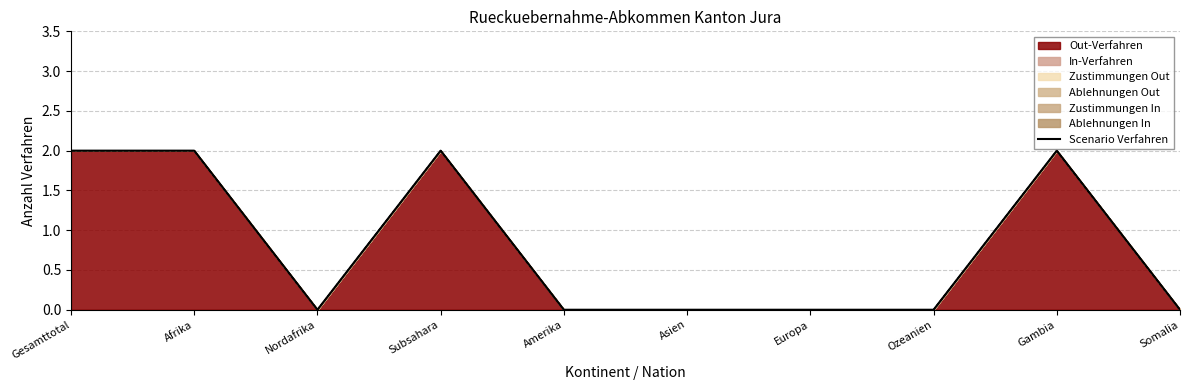

What position from the right is Amerika?

6